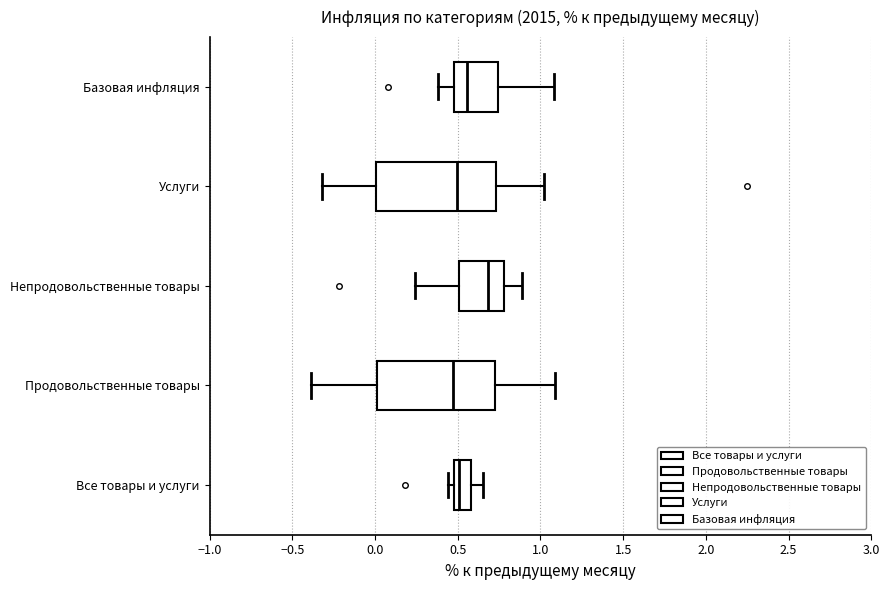

Reading bottom to top, read every box against the x-axis: the position of its median line, the range the box covers, and the ends of its whiskers. The values are not printed on the chart, so give them approximately, as read against the axis.

Все товары и услуги: median 0.50 (just right of the box's left edge), box 0.50 to 0.60, whiskers 0.45 to 0.65
Продовольственные товары: median 0.45, box 0.00 to 0.70, whiskers -0.40 to 1.10
Непродовольственные товары: median 0.70, box 0.50 to 0.80, whiskers 0.25 to 0.90
Услуги: median 0.50, box 0.00 to 0.75, whiskers -0.30 to 1.00
Базовая инфляция: median 0.55, box 0.50 to 0.75, whiskers 0.40 to 1.10